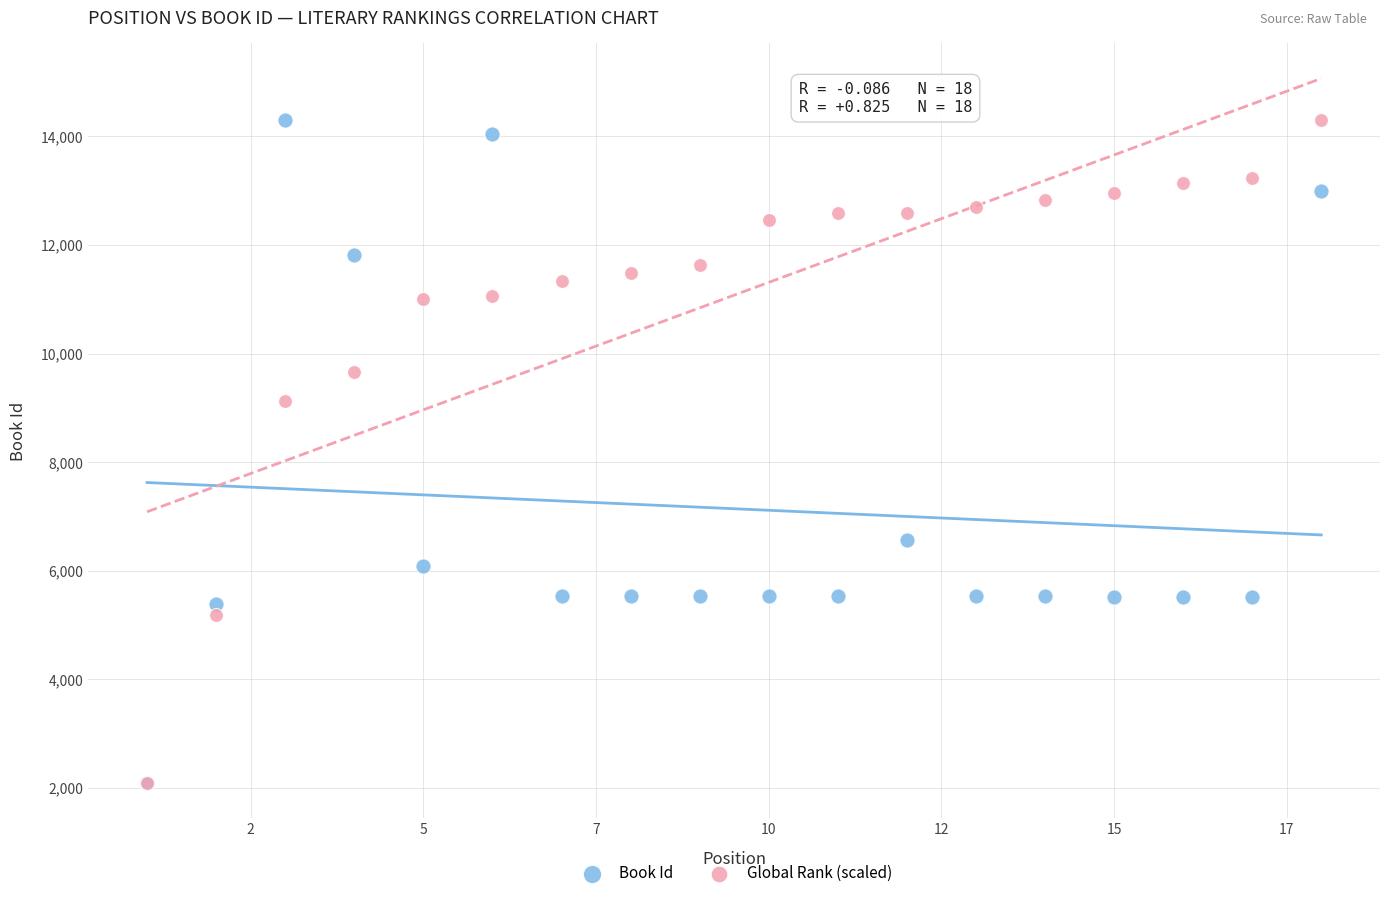

In the Global Rank (scaled) series, what Y value is closest to 8192?

9124.1